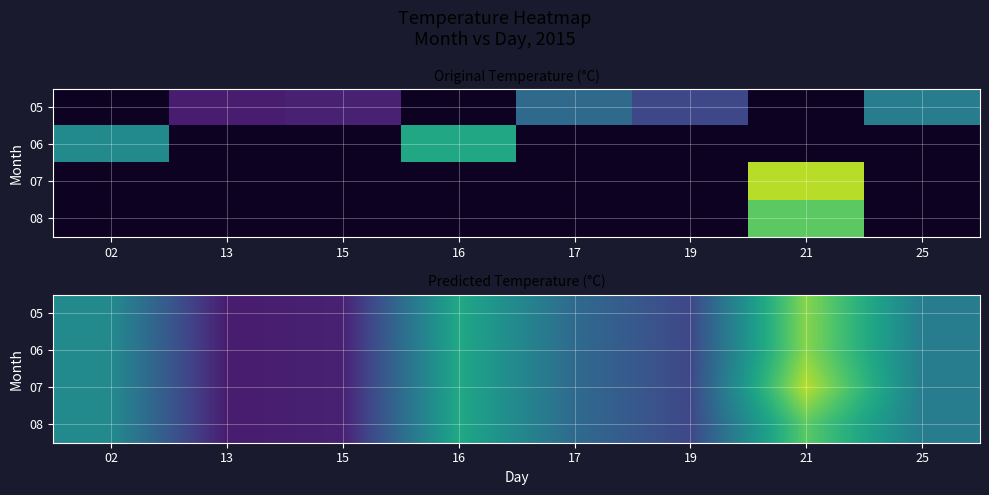

List the series in order of their peak value, highest first.

07, 05, 06, 08